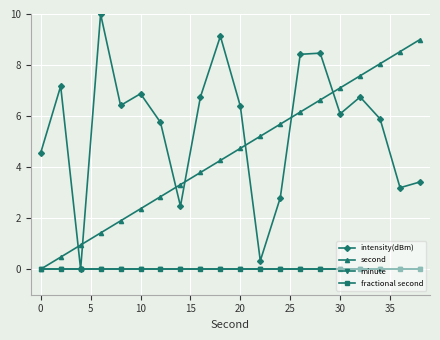

True or false: minute and intensity(dBm) cross at least once.

False